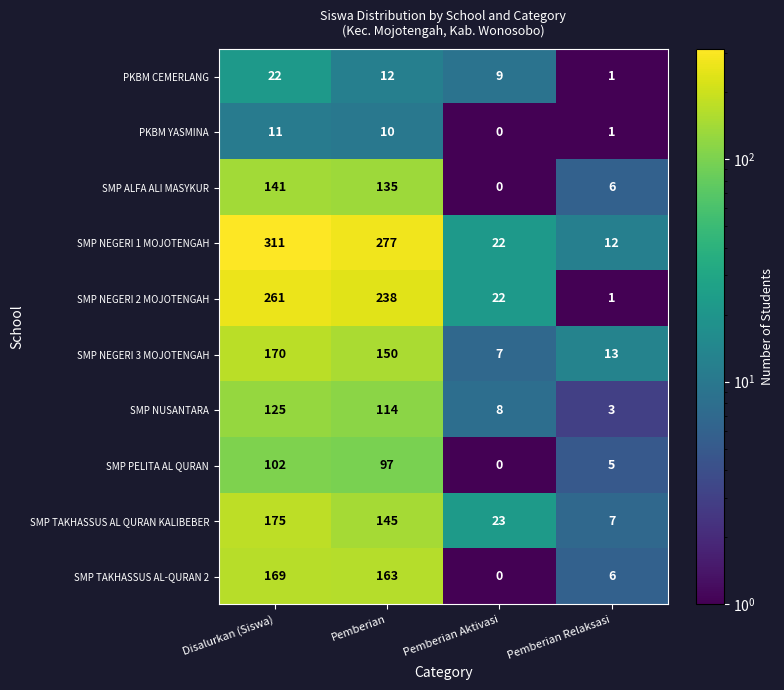

What is the total value across all series at Disalurkan (Siswa)?

1487